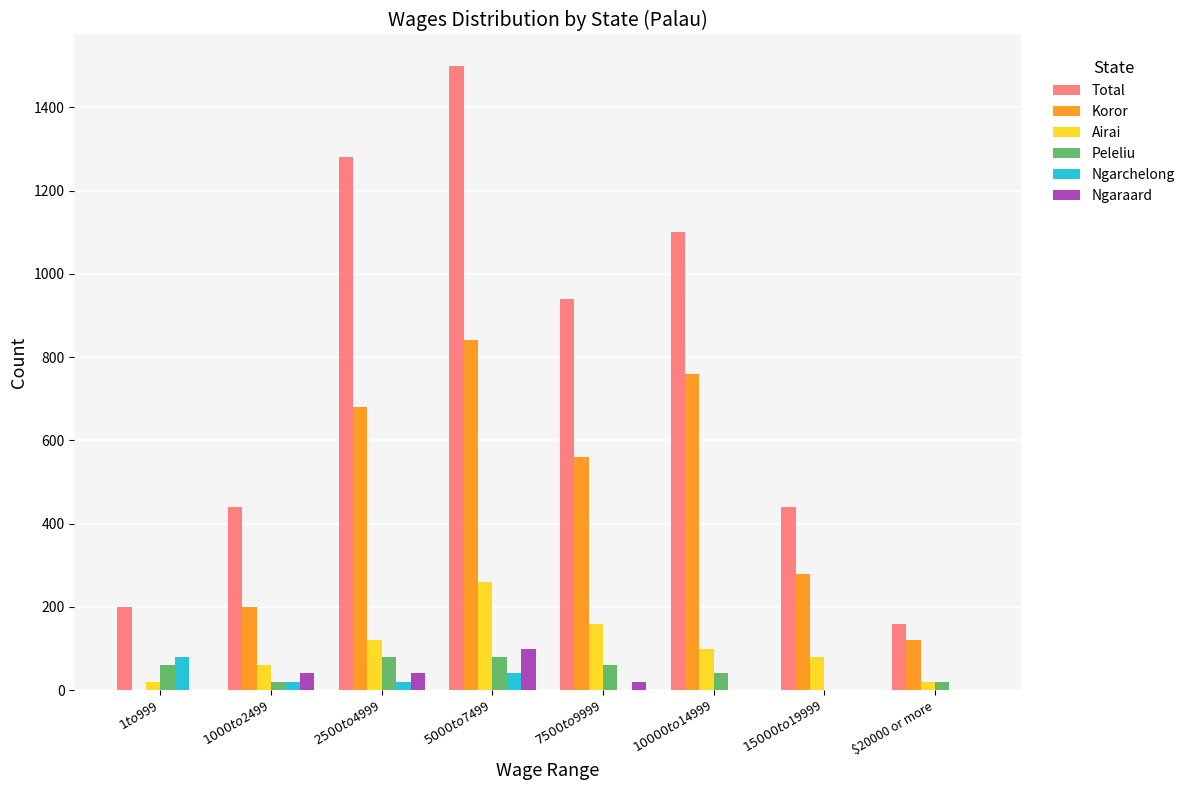

What is the average value of the Ngaraard series?

25